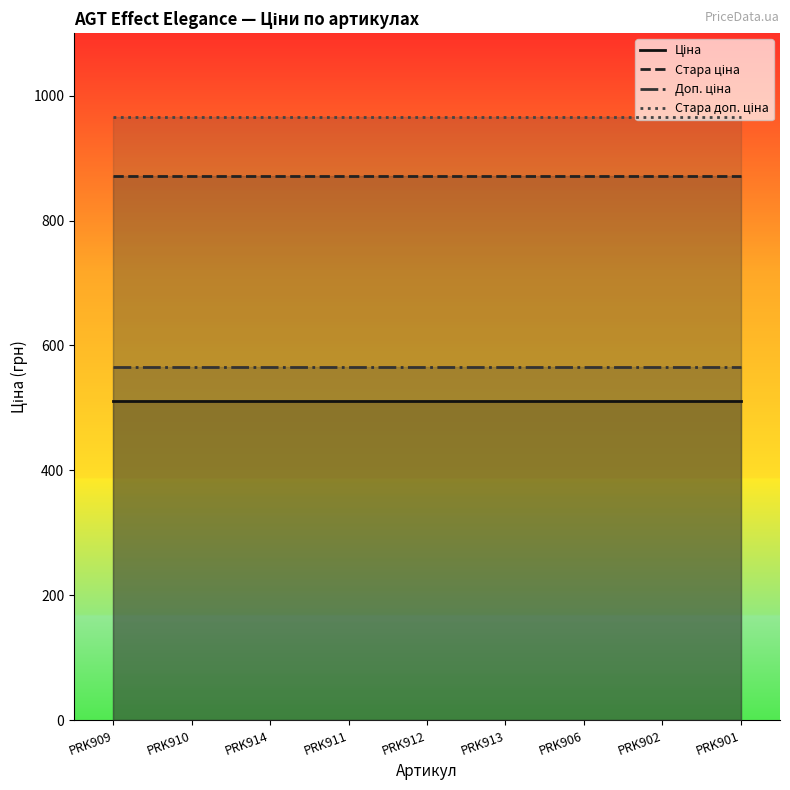

What is the label of the 3rd point from the left?

PRK914